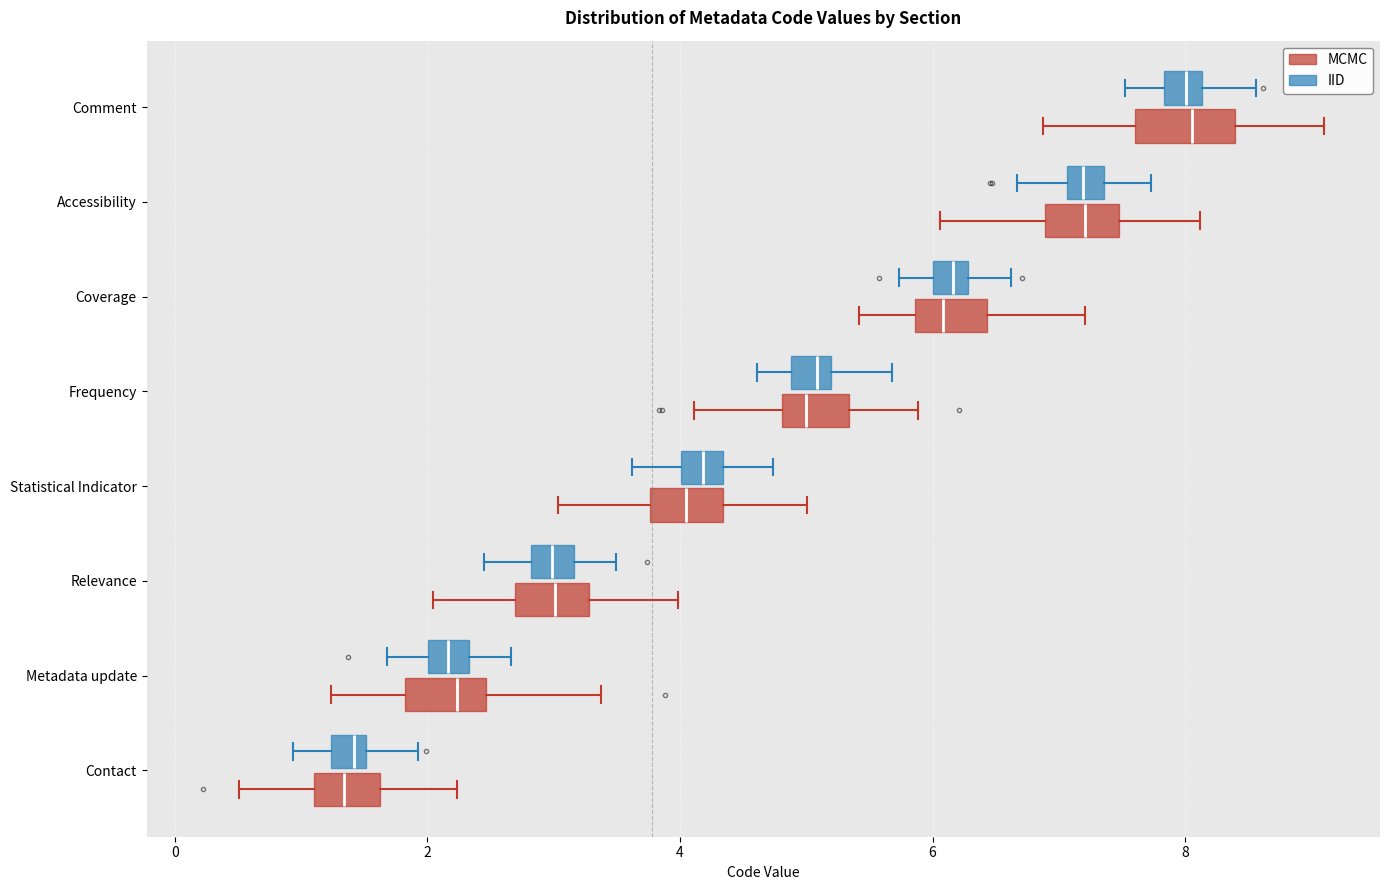

Where does the median line of the box for Contact (MCMC) sit on the x-axis? The values are not printed on the chart, so give them approximately, as read against the axis.

1.4